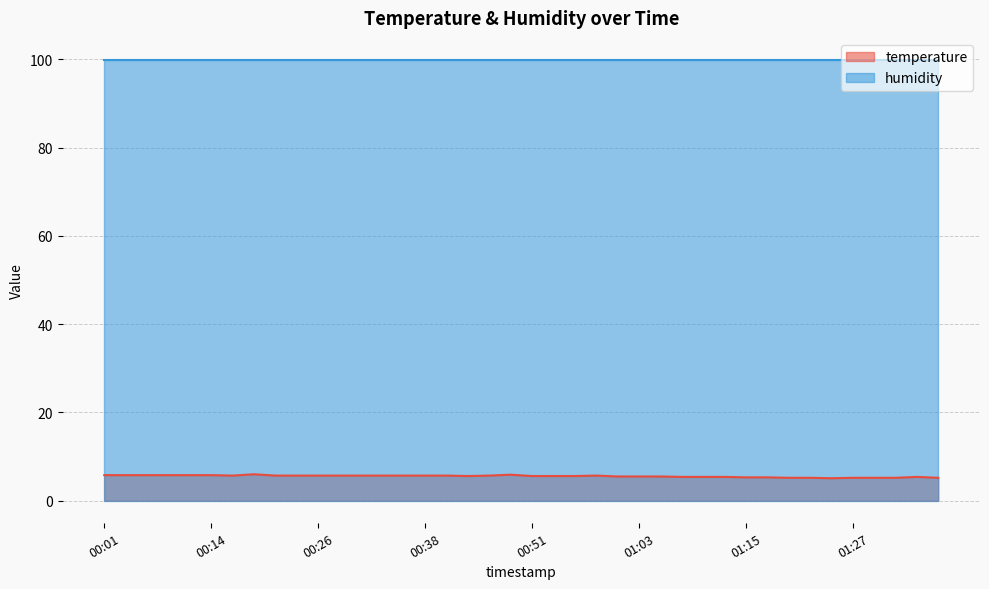

What is the label of the 26th point from the left?

01:03